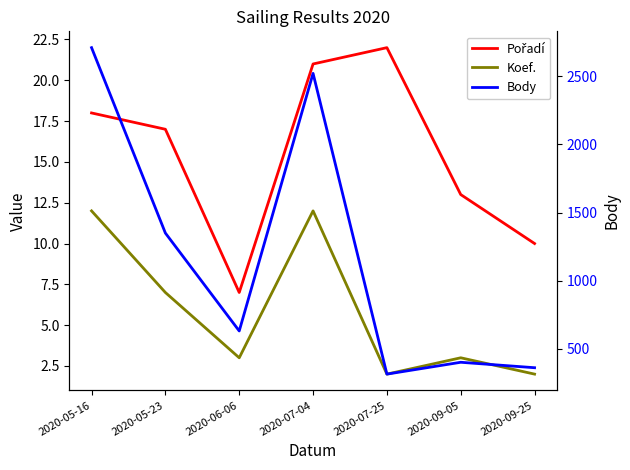

Reading right to left, what are all the values shown in this chart?

Pořadí: 10	13	22	21	7	17	18
Koef.: 2	3	2	12	3	7	12
Body: 360	400	313	2522	630	1349	2711